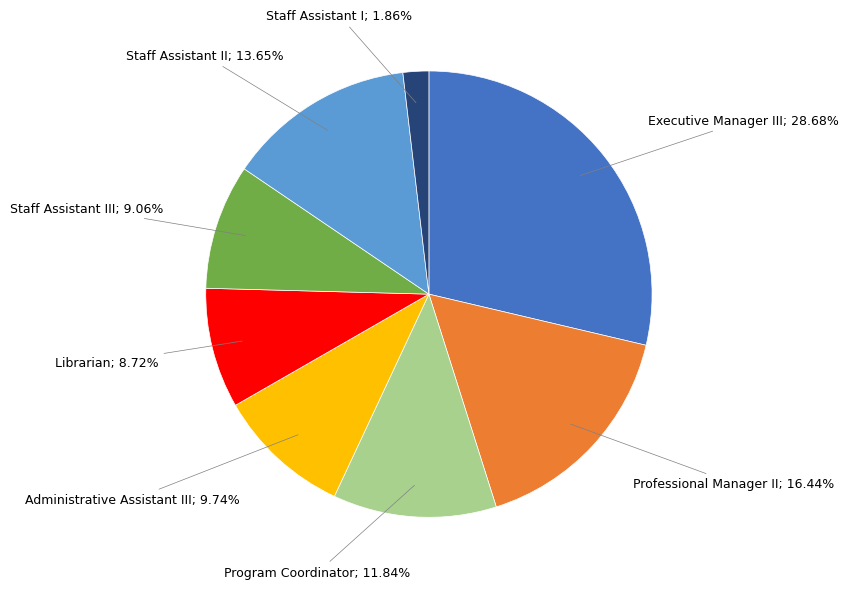

Is there any slice that represents more than half of the pie?

No